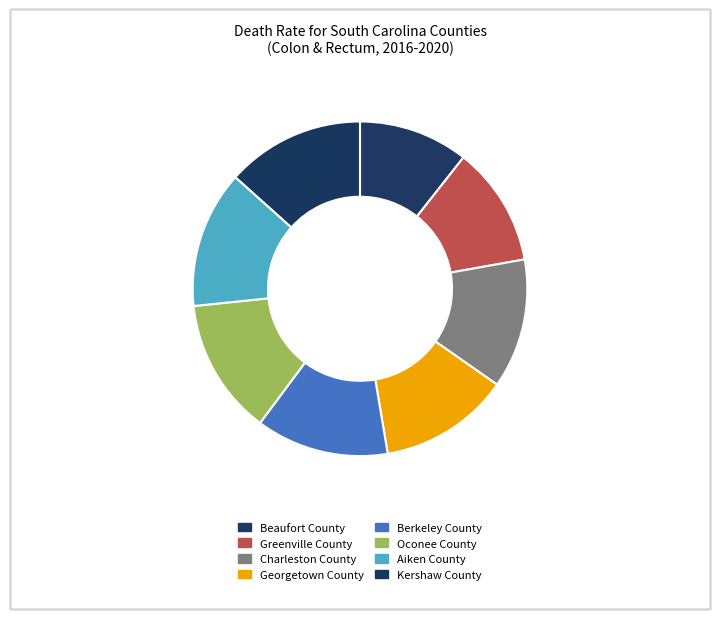

Rank the categories by value from highest to lowest.

Kershaw County, Aiken County, Oconee County, Berkeley County, Georgetown County, Charleston County, Greenville County, Beaufort County